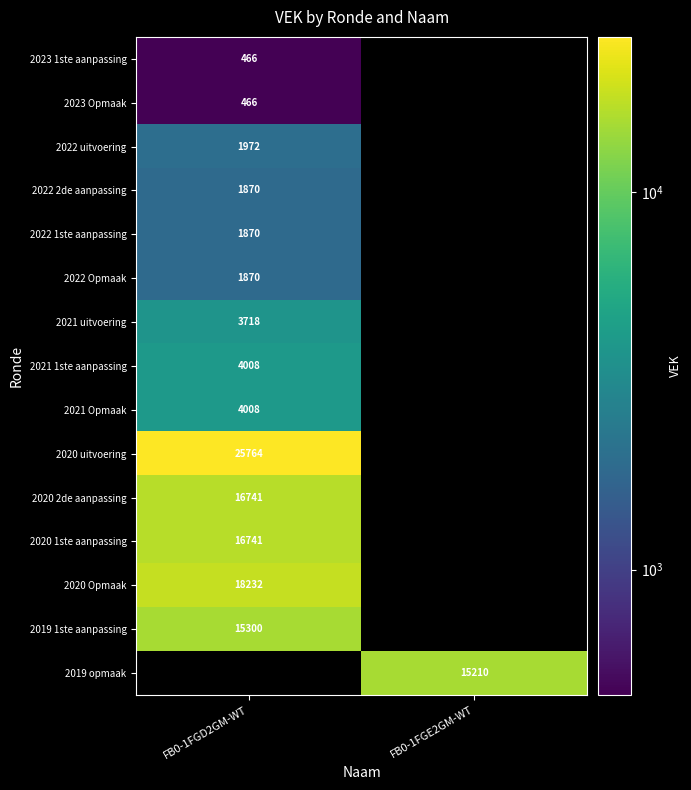

How many series are shown in this chart?

15